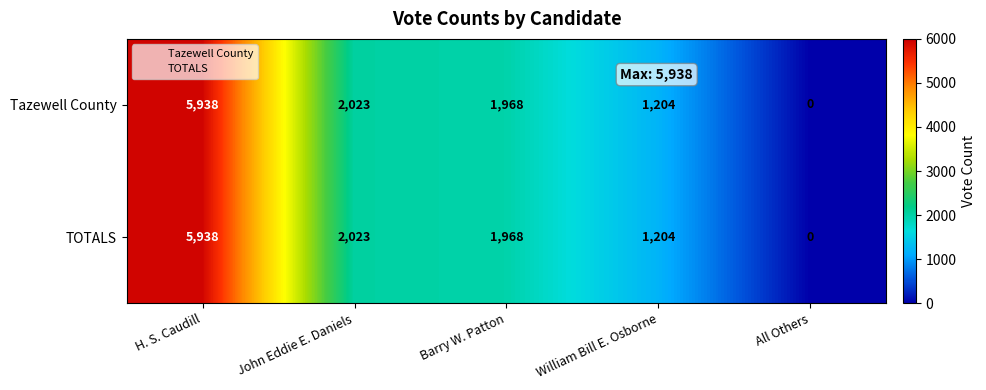

List the labels in order of Tazewell County value, smallest first.

All Others, William Bill E. Osborne, Barry W. Patton, John Eddie E. Daniels, H. S. Caudill